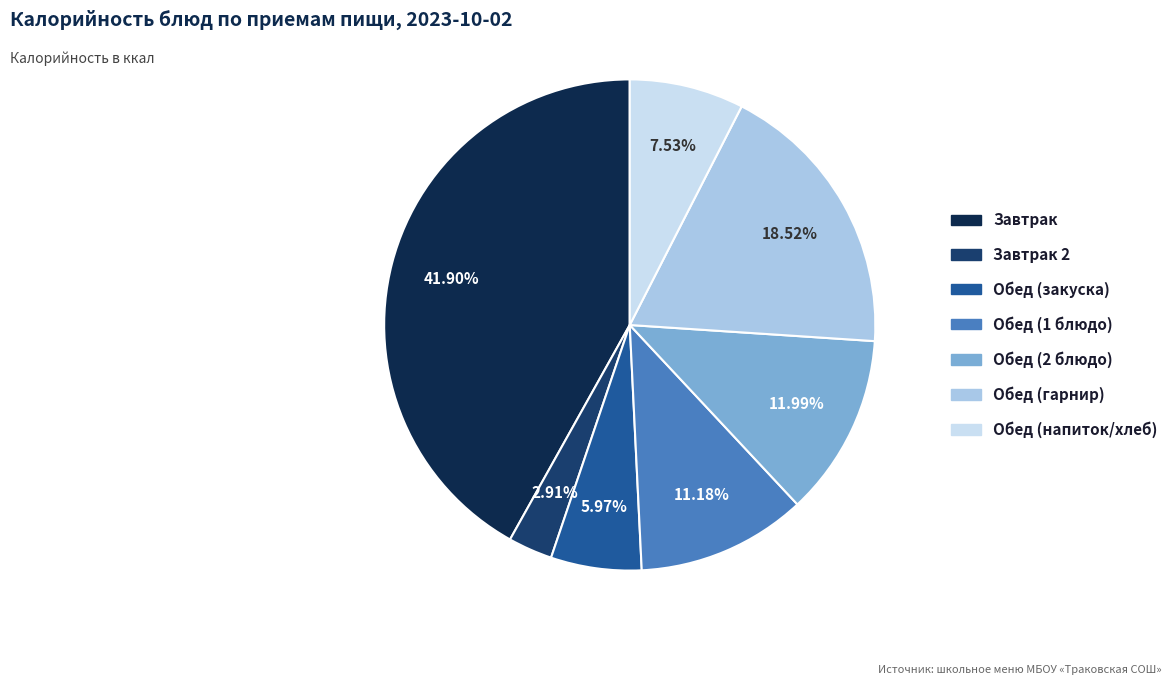

Is there a majority slice in this chart?

No